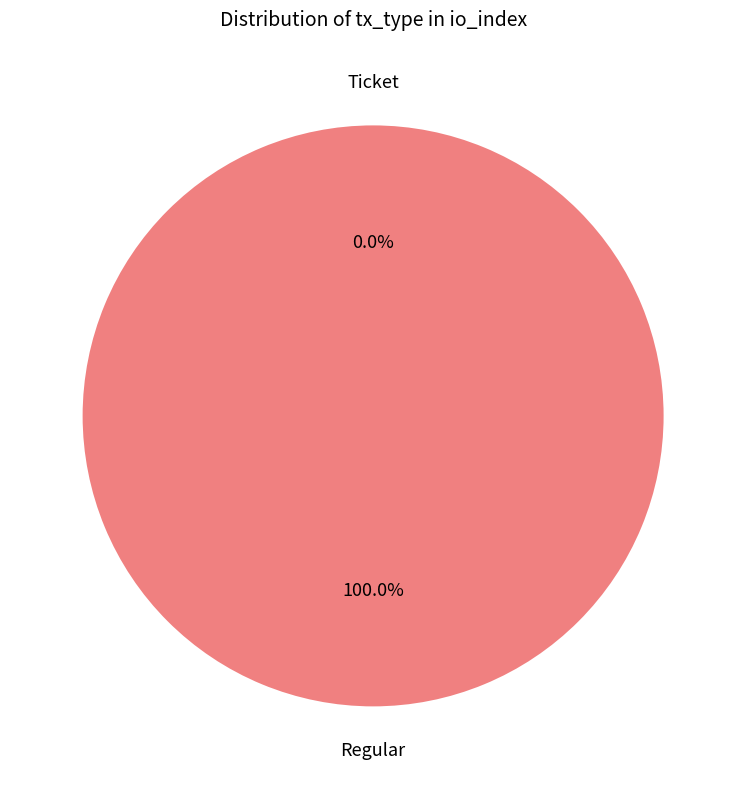

Is there a majority slice in this chart?

Yes